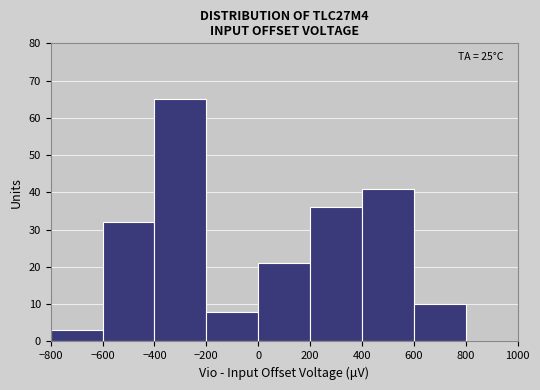

Which range on the x-axis has the tallest bar?

-400 to -200